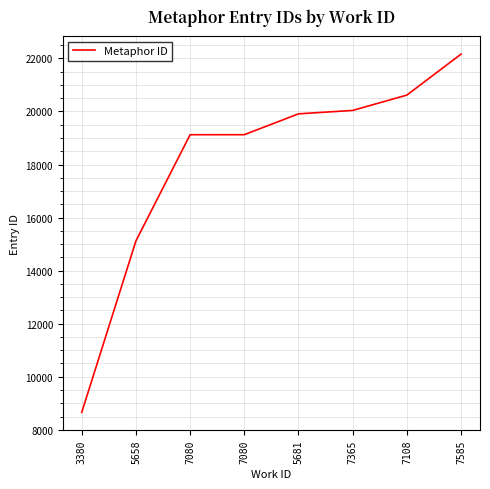

What is the label of the 2nd point from the right?

7108